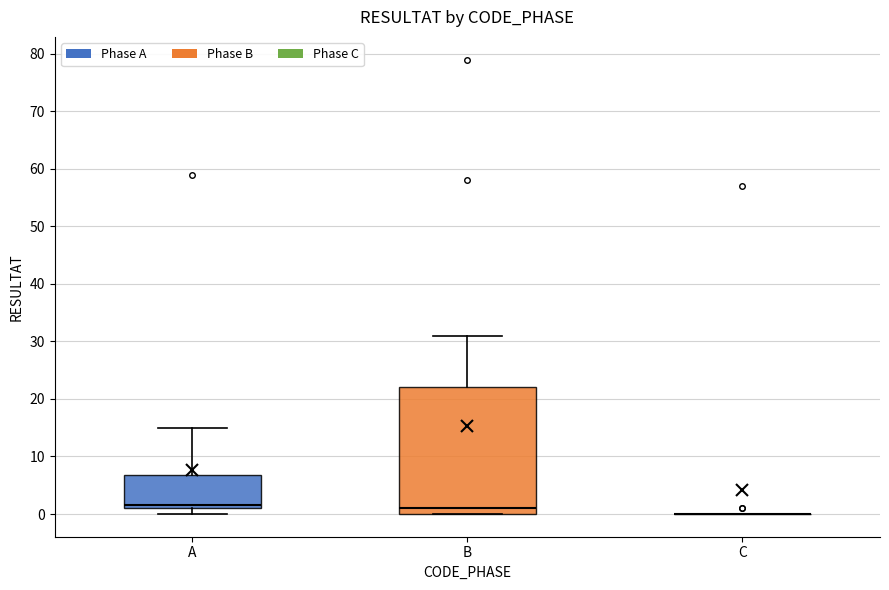

Comparing the boxes themselves (not the whiskers), which one is the tallest?

B